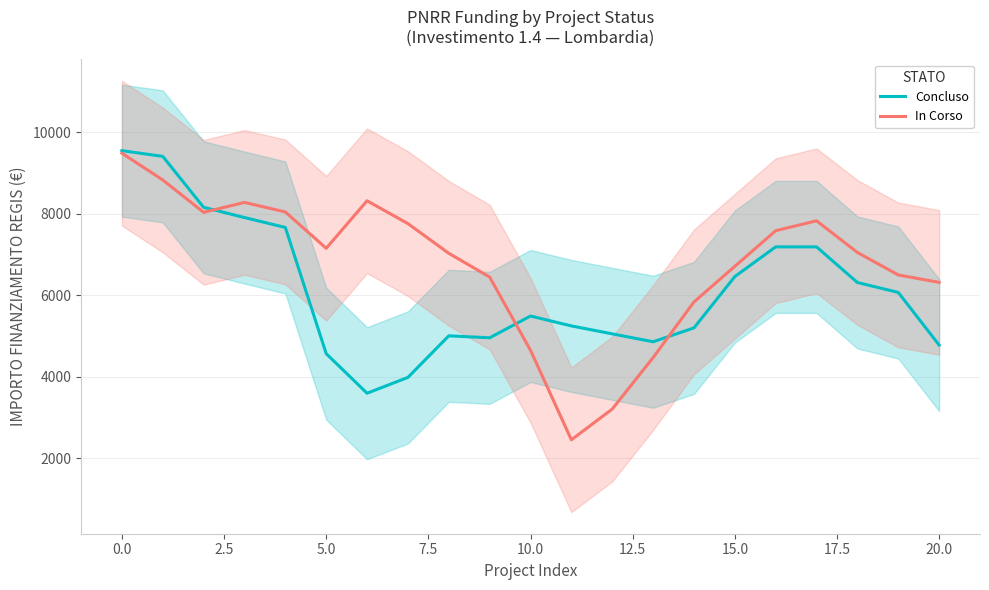

What is the label of the 21st point from the left?

20